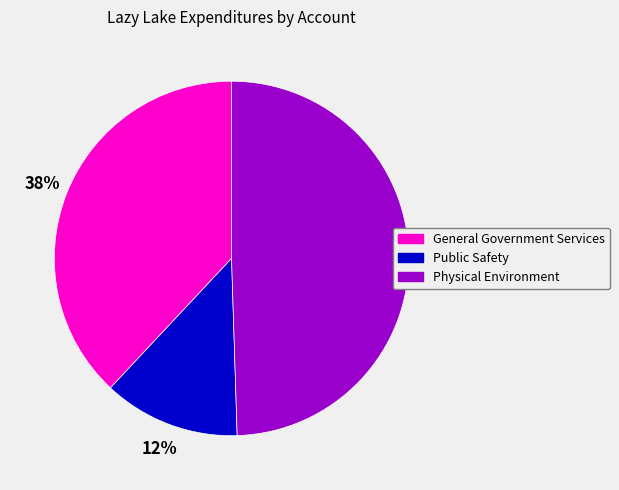

Which slice is the largest?

Physical Environment